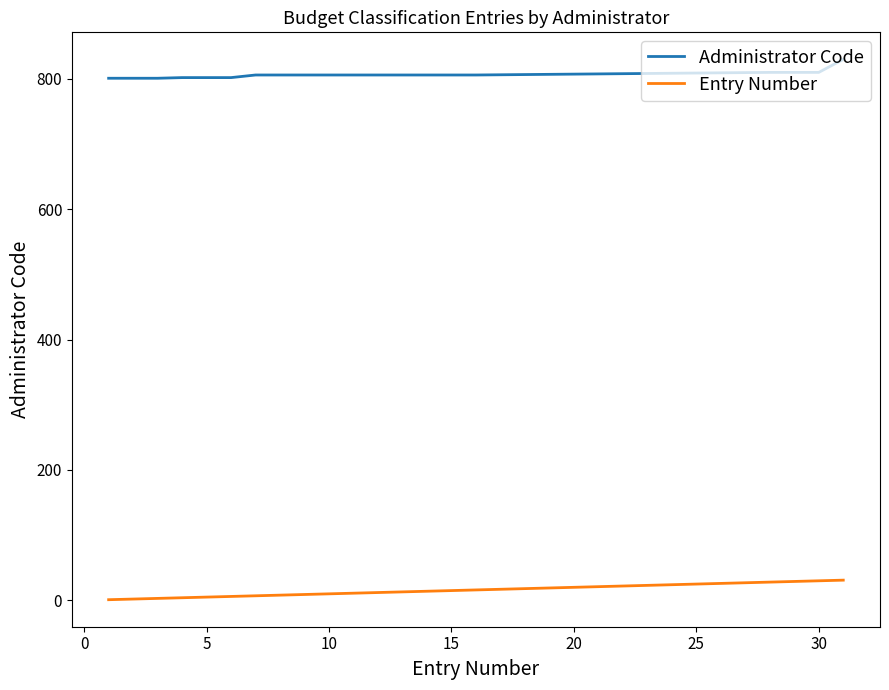

Which series has the largest total across all categories?

Administrator Code